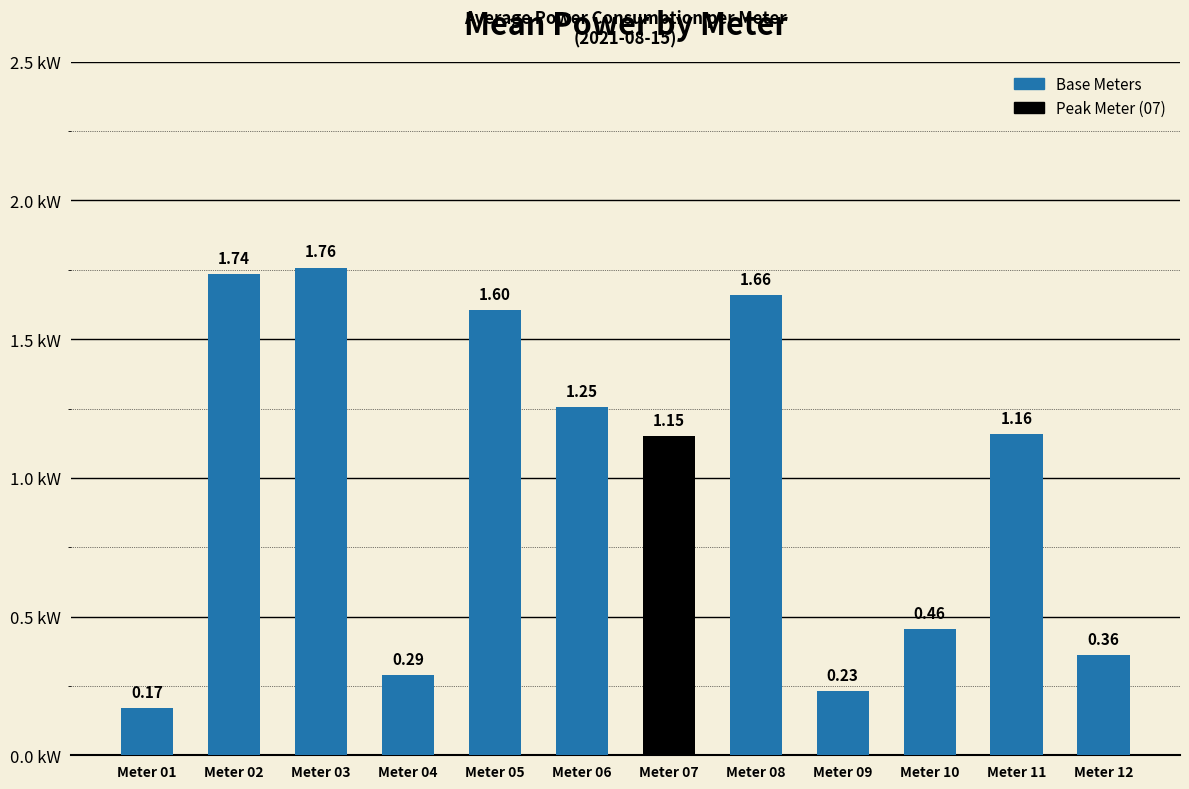

What is the difference between the maximum and minimum values?

1.6